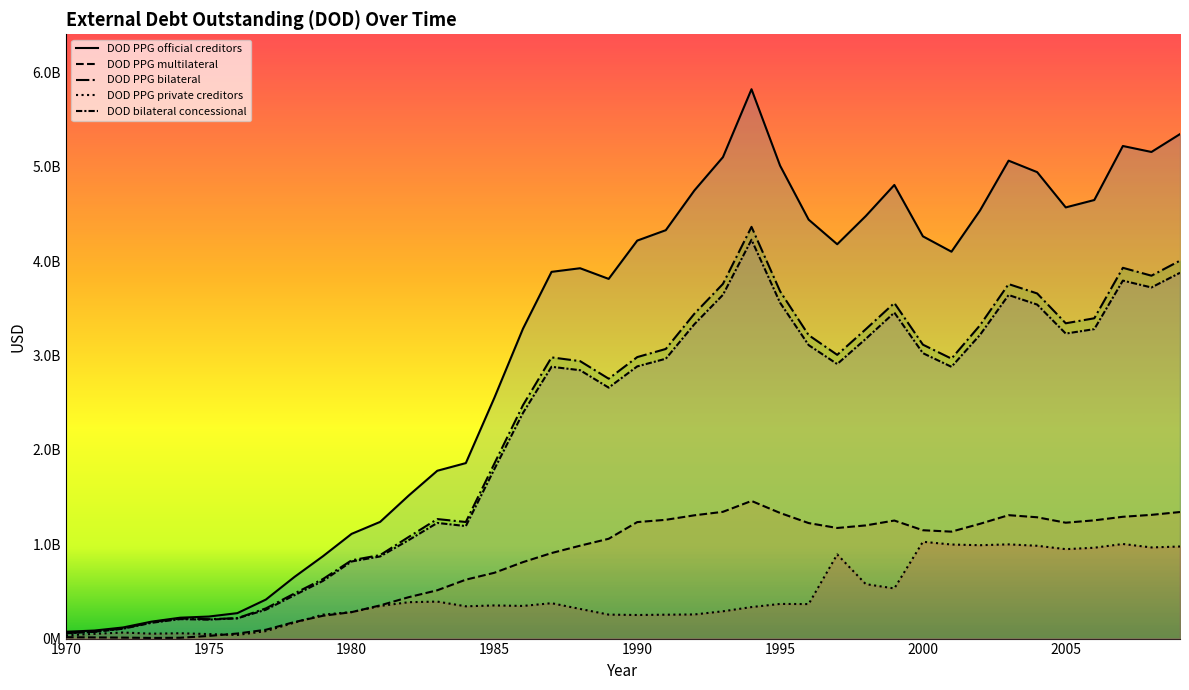

Reading left to right, list all the values displayed in this chart.

DOD PPG official creditors: 1970=72260000	1971=85197000	1972=117794000	1973=179668992	1974=221188992	1975=233395008	1976=269468000	1977=413355008	1978=653062016	1979=872998976	1980=1109339008	1981=1236360960	1982=1515453952	1983=1777895040	1984=1859245056	1985=2552189952	1986=3282935040	1987=3885182976	1988=3923450112	1989=3810668032	1990=4216260096	1991=4326630912	1992=4747405824	1993=5100470784	1994=5819978240	1995=5010622976	1996=4438408192	1997=4177716992	1998=4476296192	1999=4805768192	2000=4261540096	2001=4098757888	2002=4535865856	2003=5063218176	2004=4941557760	2005=4567950848	2006=4646145024	2007=5218475008	2008=5155280896	2009=5344573952
DOD PPG multilateral: 1970=14861000	1971=12315000	1972=10231000	1973=6895000	1974=8803000	1975=27972000	1976=53443000	1977=93489000	1978=175235008	1979=241718000	1980=280033984	1981=351590016	1982=438606016	1983=511719008	1984=624193984	1985=697171968	1986=810049984	1987=906084992	1988=984142016	1989=1057283008	1990=1234125952	1991=1258334976	1992=1306014976	1993=1342928000	1994=1458160000	1995=1330930048	1996=1223682048	1997=1171757056	1998=1199011968	1999=1250489984	2000=1147783040	2001=1133000960	2002=1216128000	2003=1307523968	2004=1285224960	2005=1227644032	2006=1252721024	2007=1290409984	2008=1310758016	2009=1340844032
DOD PPG bilateral: 1970=57399000	1971=72882000	1972=107563000	1973=172774000	1974=212386000	1975=205423008	1976=216024992	1977=319865984	1978=477827008	1979=631281024	1980=829305024	1981=884771008	1982=1076848000	1983=1266176000	1984=1235051008	1985=1855017984	1986=2472884992	1987=2979098112	1988=2939308032	1989=2753384960	1990=2982134016	1991=3068295936	1992=3441391104	1993=3757542912	1994=4361818112	1995=3679693056	1996=3214725888	1997=3005959936	1998=3277284096	1999=3555278080	2000=3113756928	2001=2965756928	2002=3319738112	2003=3755694080	2004=3656333056	2005=3340306944	2006=3393423872	2007=3928065024	2008=3844523008	2009=4003729920
DOD PPG private creditors: 1970=33859000	1971=49971000	1972=64167000	1973=51910000	1974=56611000	1975=47695000	1976=38305000	1977=78929000	1978=169352992	1979=253864000	1980=281036992	1981=345488000	1982=385528992	1983=391948992	1984=341992992	1985=351199008	1986=345942016	1987=374904992	1988=314260000	1989=253979008	1990=249878000	1991=253111008	1992=255588992	1993=289295008	1994=333836992	1995=367092000	1996=365584992	1997=891825024	1998=576844992	1999=531377984	2000=1025584000	2001=996579008	2002=989240000	2003=998104000	2004=983206976	2005=947438976	2006=962553984	2007=1002249024	2008=965702016	2009=975545024
DOD bilateral concessional: 1970=56217000	1971=71137000	1972=104165000	1973=167263008	1974=205979008	1975=200862000	1976=214623008	1977=305571008	1978=459455008	1979=611313024	1980=816678016	1981=870177984	1982=1043643008	1983=1225217024	1984=1191886976	1985=1796093056	1986=2390584064	1987=2879536128	1988=2843107072	1989=2658587904	1990=2883686912	1991=2964825088	1992=3330356992	1993=3641945088	1994=4225276928	1995=3558189056	1996=3109146880	1997=2908545024	1998=3175208960	1999=3453373952	2000=3023675904	2001=2879227904	2002=3217818112	2003=3639886080	2004=3538488064	2005=3231322880	2006=3278603008	2007=3792333056	2008=3719868928	2009=3875145984